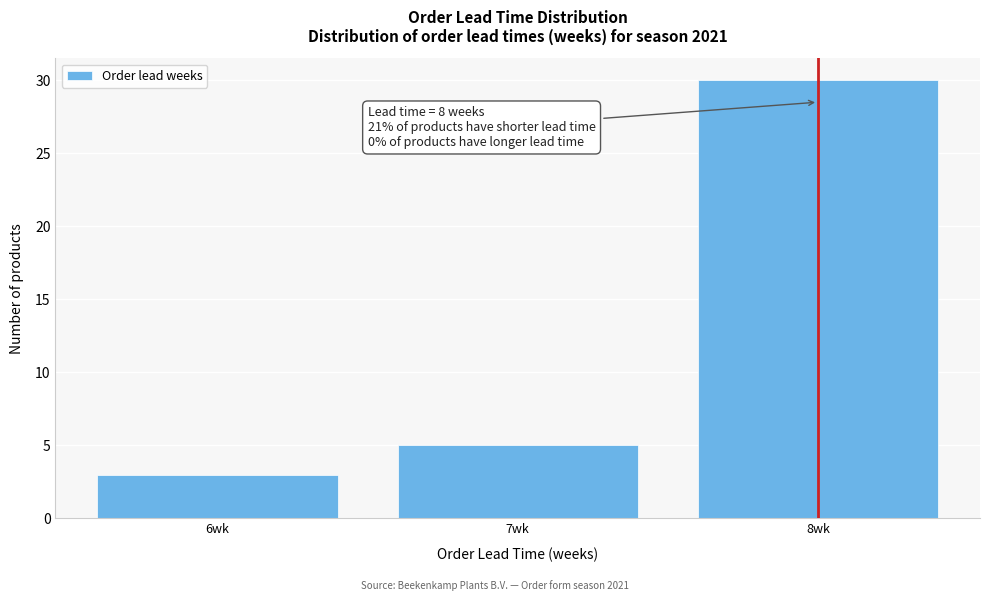

Over which range of the x-axis is the bar tallest?

7.5 to 8.5